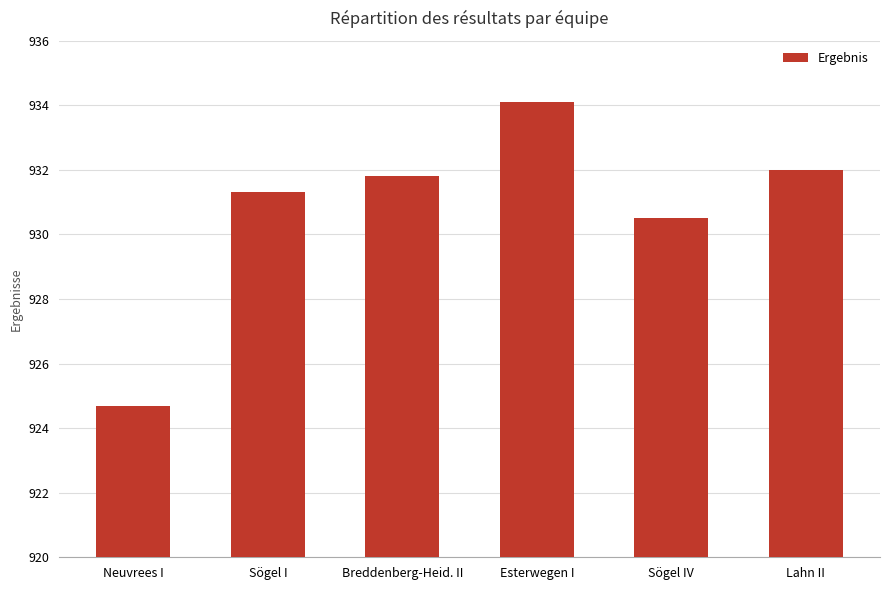

What is the difference between the values at Esterwegen I and Breddenberg-Heid. II?

2.3